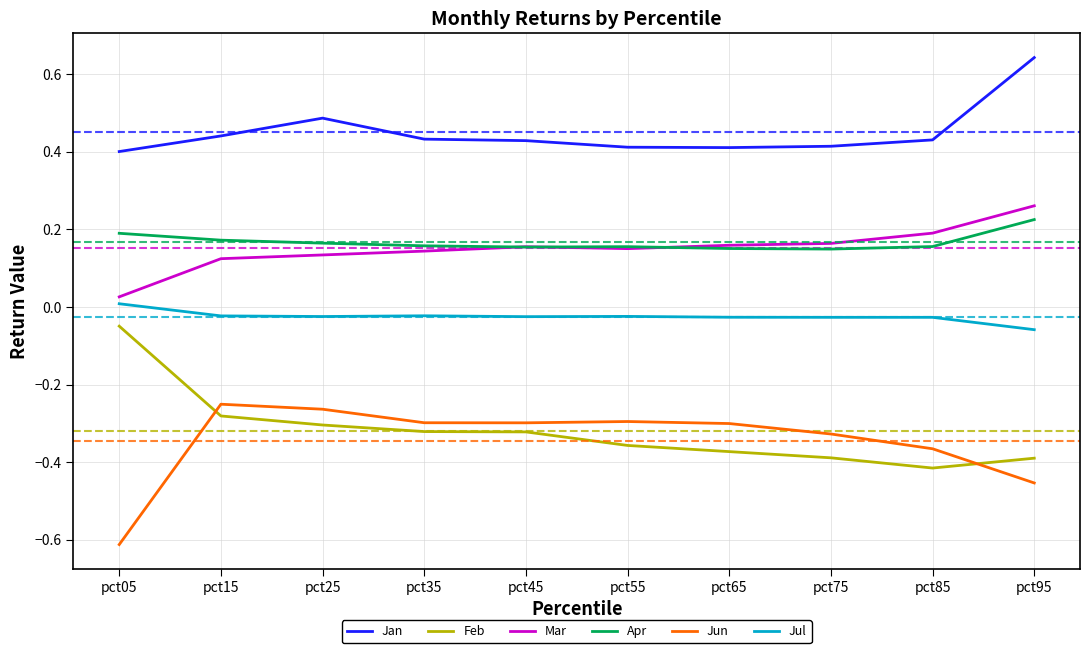

True or false: Feb and Jul intersect in this chart.

False